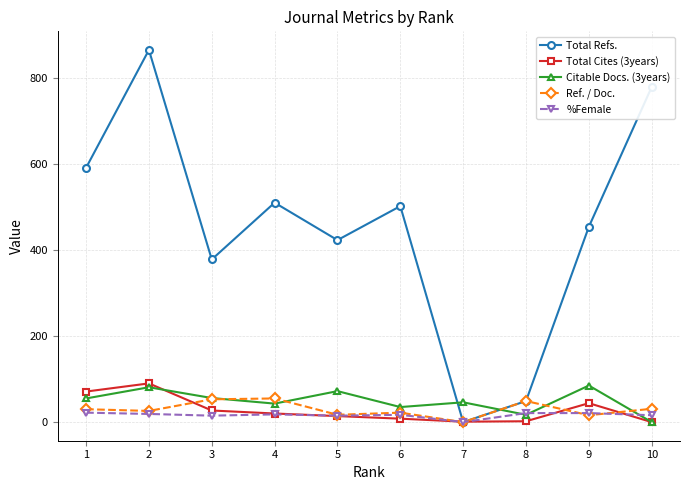

Is the value of %Female at 10 greater than the value of Citable Docs. (3years) at 4?

No